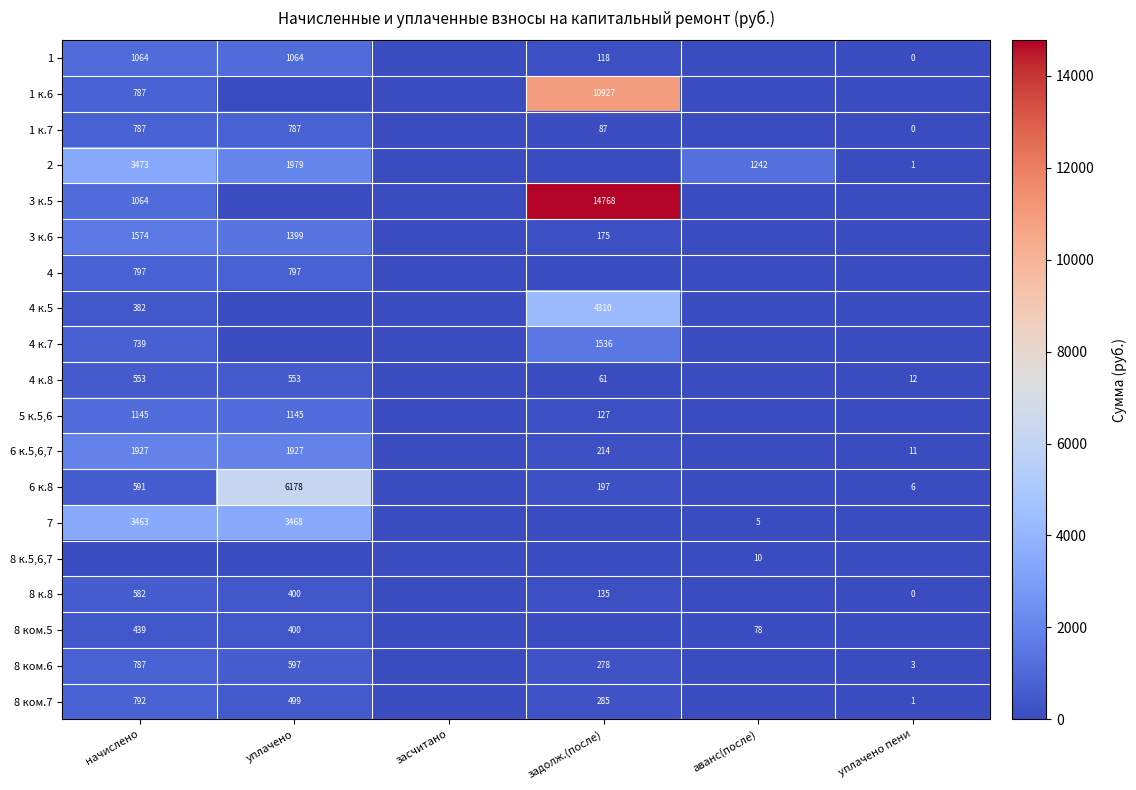

The 2 series shows 3473 at начислено. True or false?

True